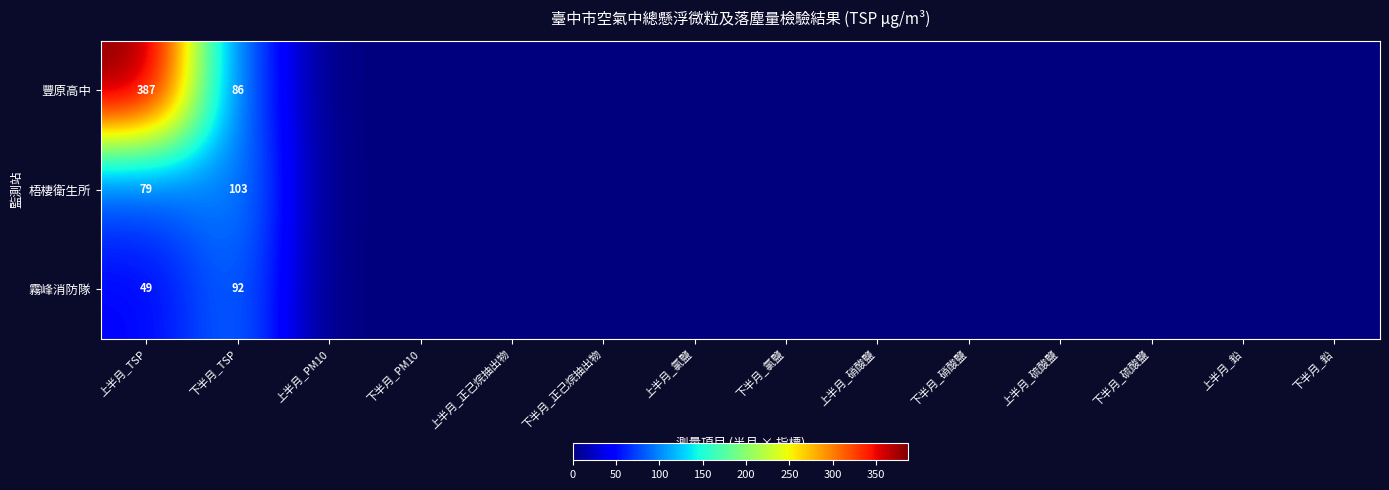

Count the number of data series in this chart.

3